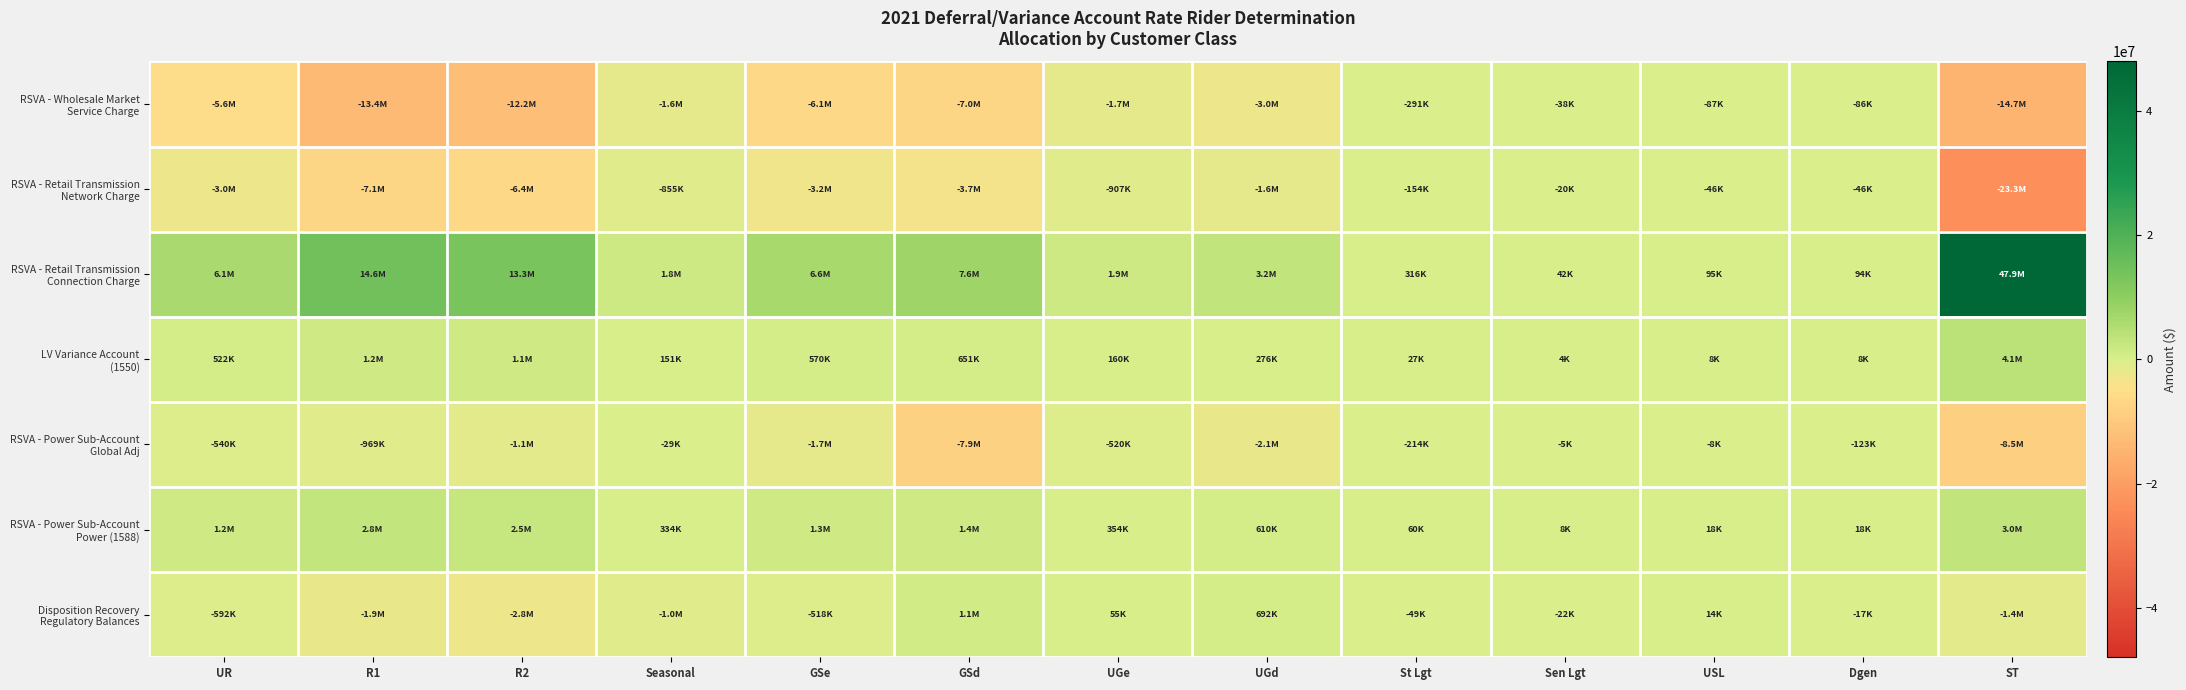

How many categories are shown in the chart?

13